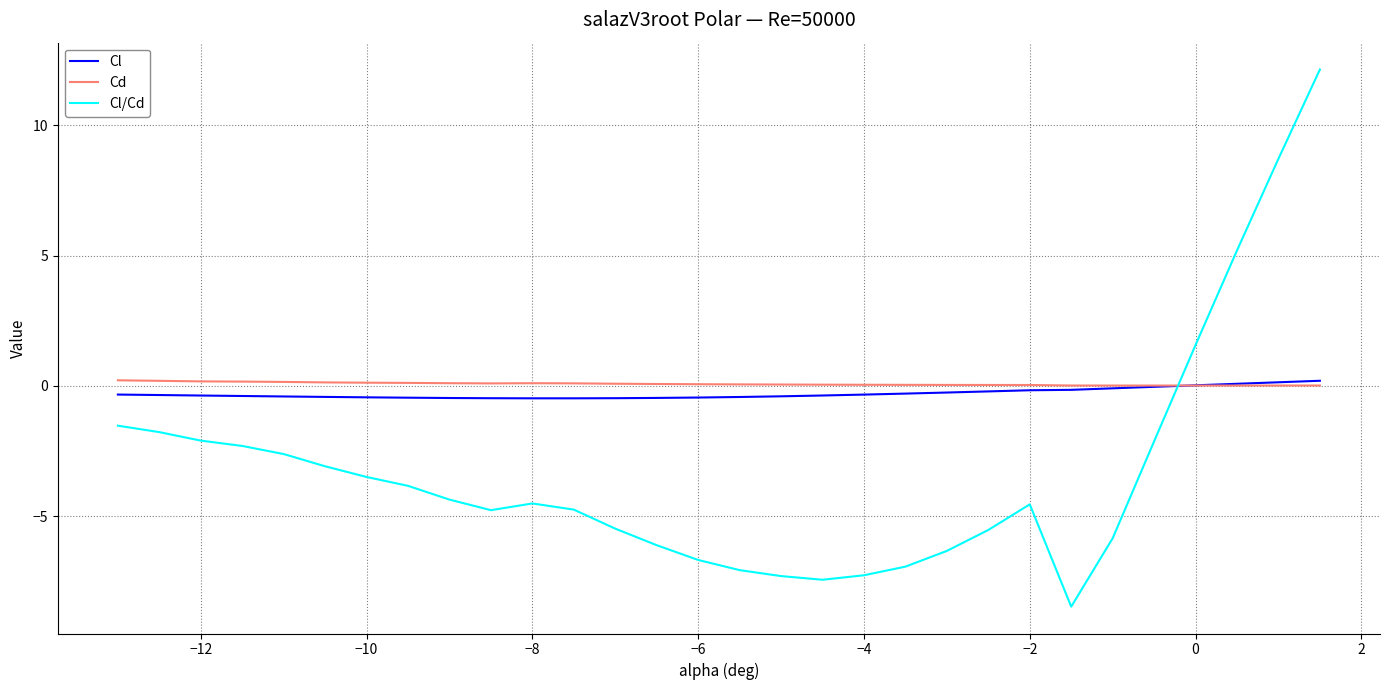

What is the smallest value displayed?

-8.5